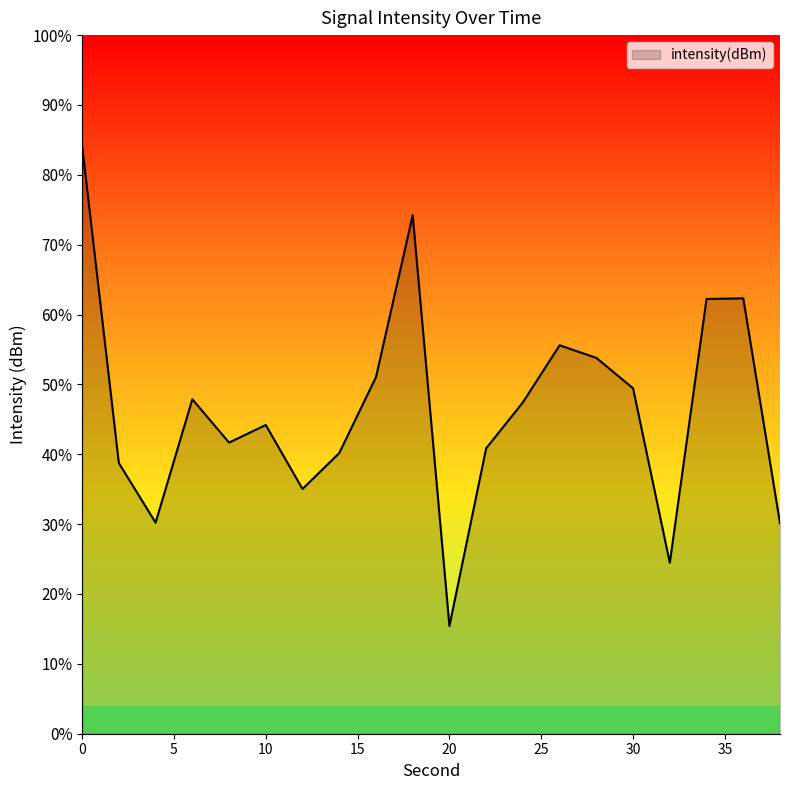

How many categories are shown in the chart?

20